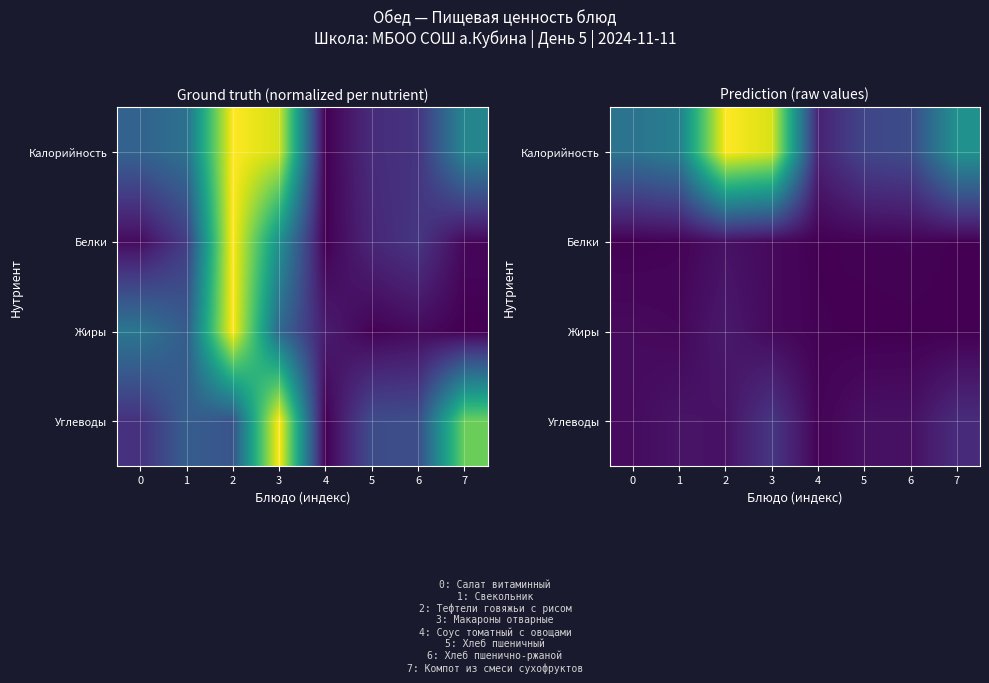

Which series has the widest spread of values?

Калорийность